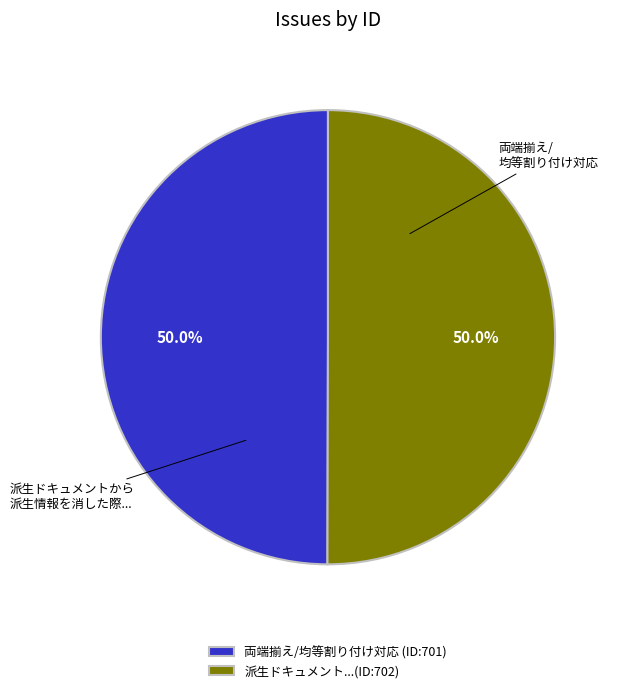

Is the sum of 両端揃え/均等割り付け対応 (ID:701) and 派生ドキュメント...(ID:702) greater than half?

Yes